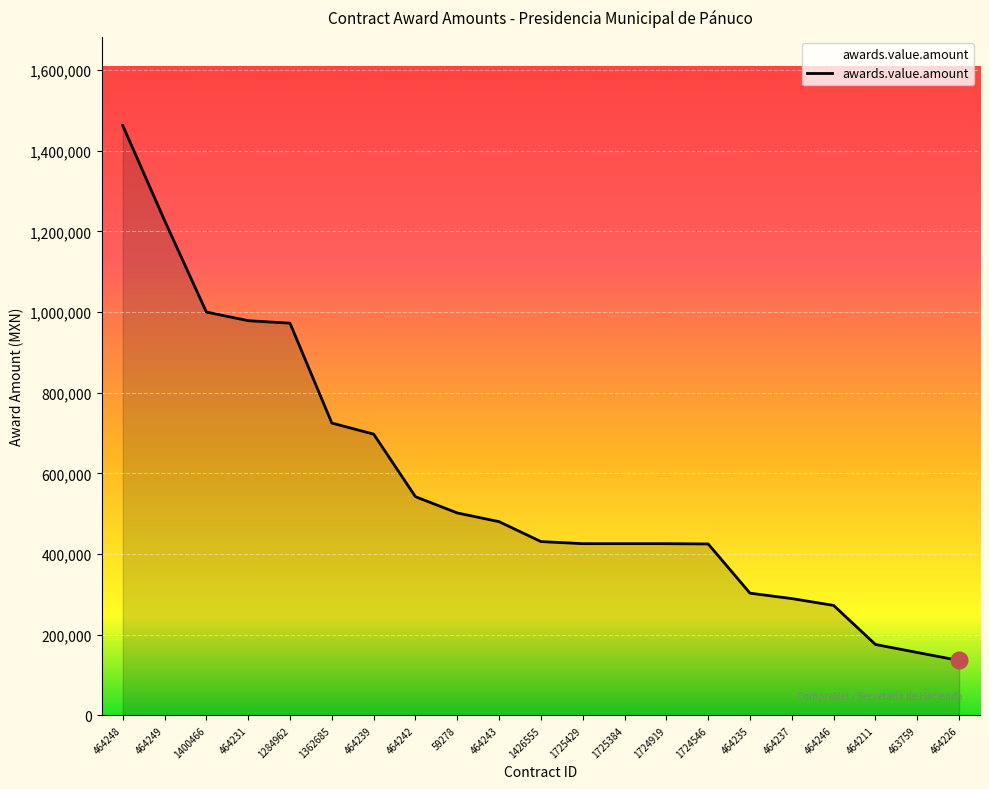

Approximately how many times larger is the value at 464246 compared to 464226?

2.0